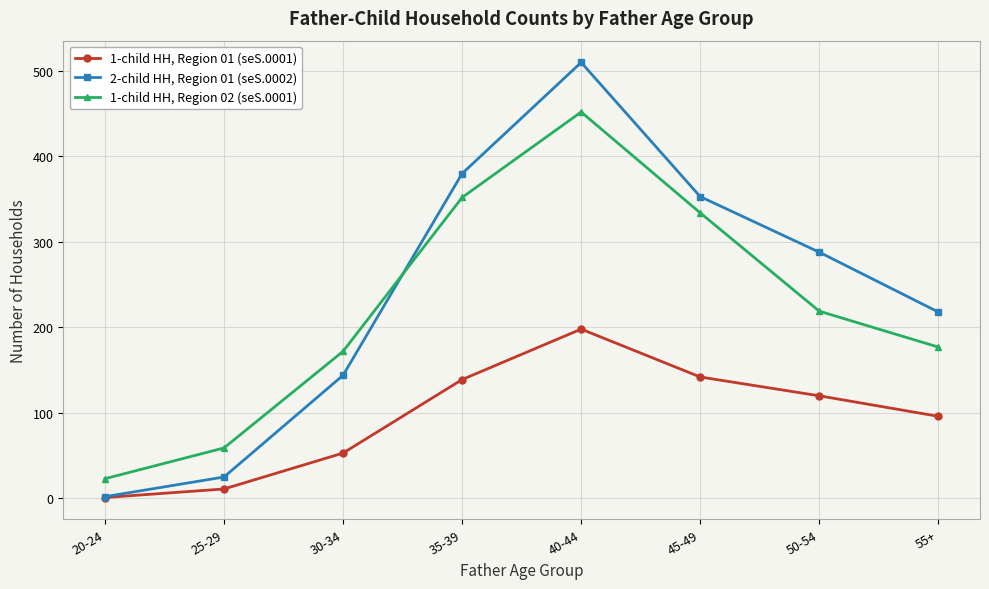

True or false: 1-child HH, Region 02 (seS.0001) has a value of 51 at 30-34.

False